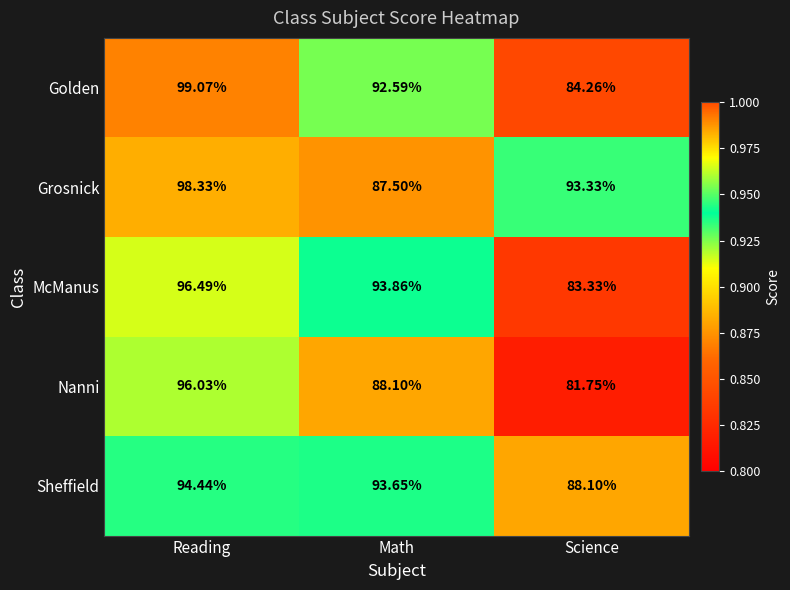

At which label does Grosnick first exceed 93?

Reading